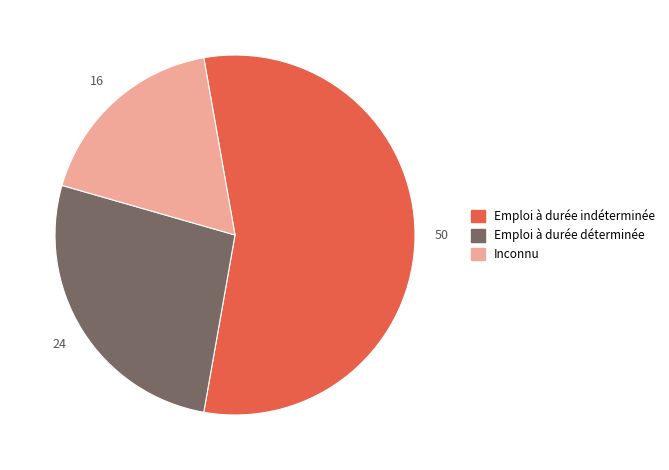

What is the largest slice in the pie chart?

Emploi à durée indéterminée